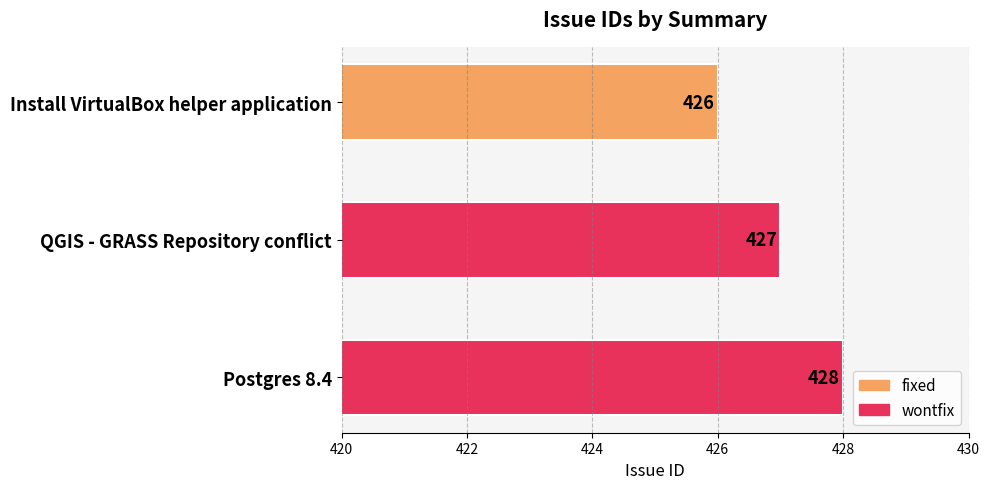

The chart shows a value of 427 at QGIS - GRASS Repository conflict. True or false?

True